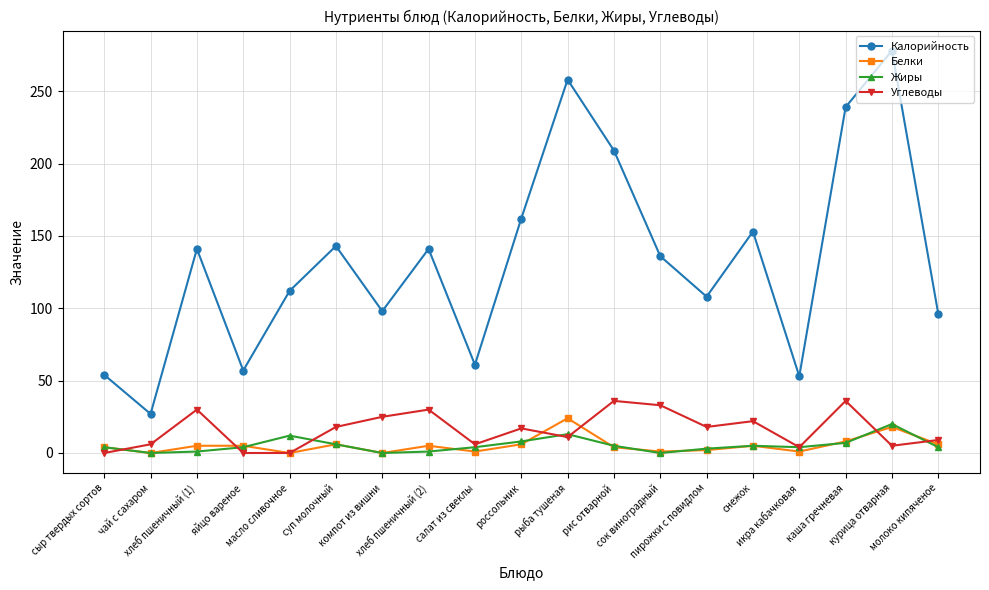

Does the chart have visible grid lines?

Yes